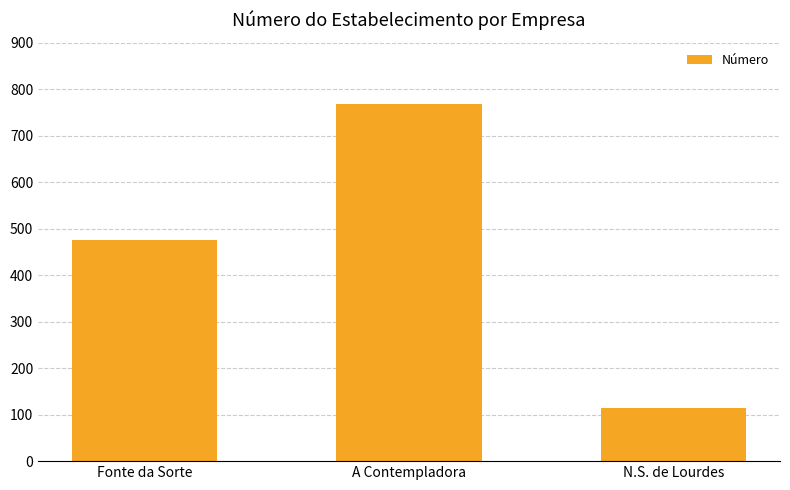

Which label corresponds to the largest value in the chart?

A Contempladora